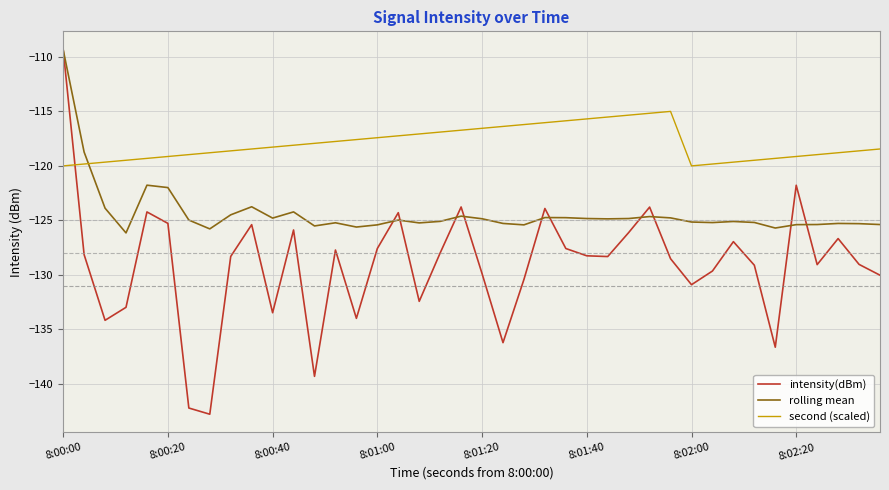

Rank the series by their average value, from highest to lowest.

second (scaled), rolling mean, intensity(dBm)